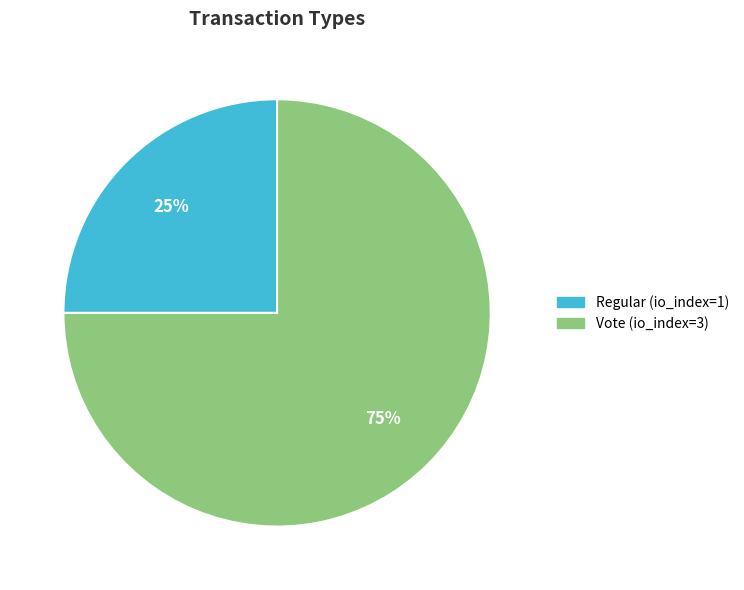

How many segments does this pie chart have?

2